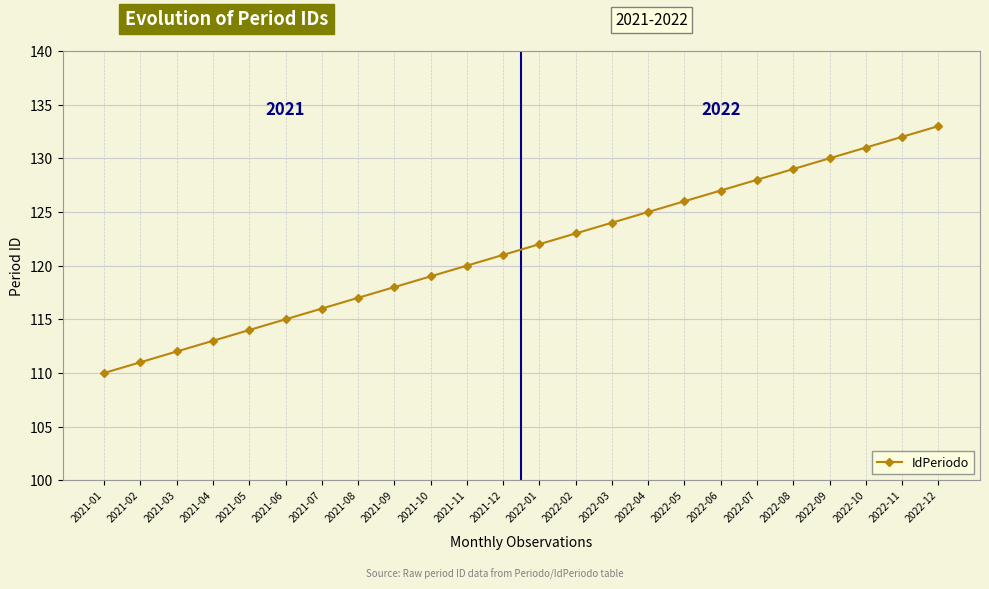

What is the label of the 17th point from the left?

2022-05